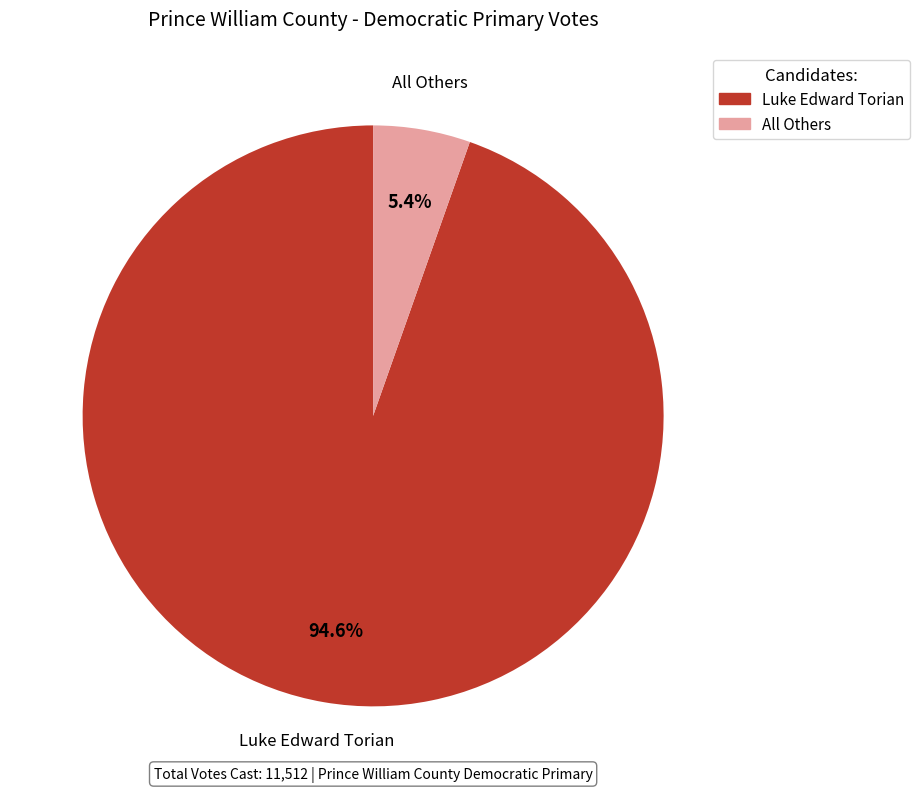

How many slices are in this pie chart?

2